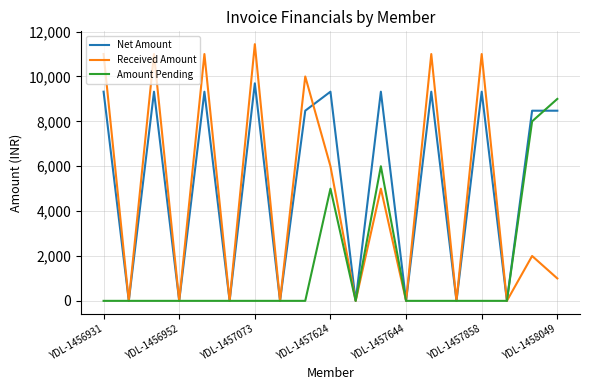

Which series has the widest spread of values?

Received Amount